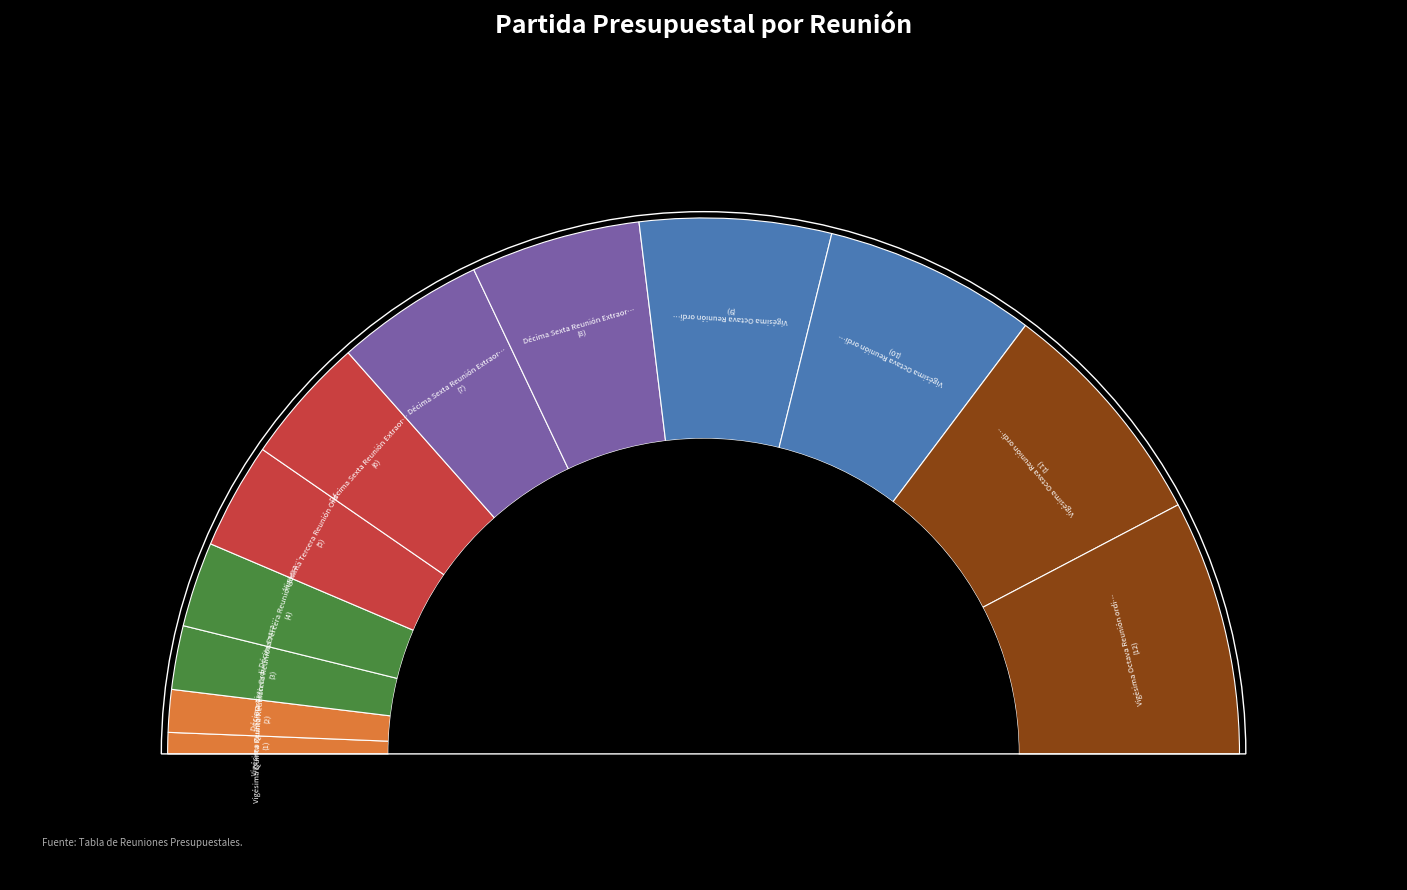

How many slices are in this pie chart?

12